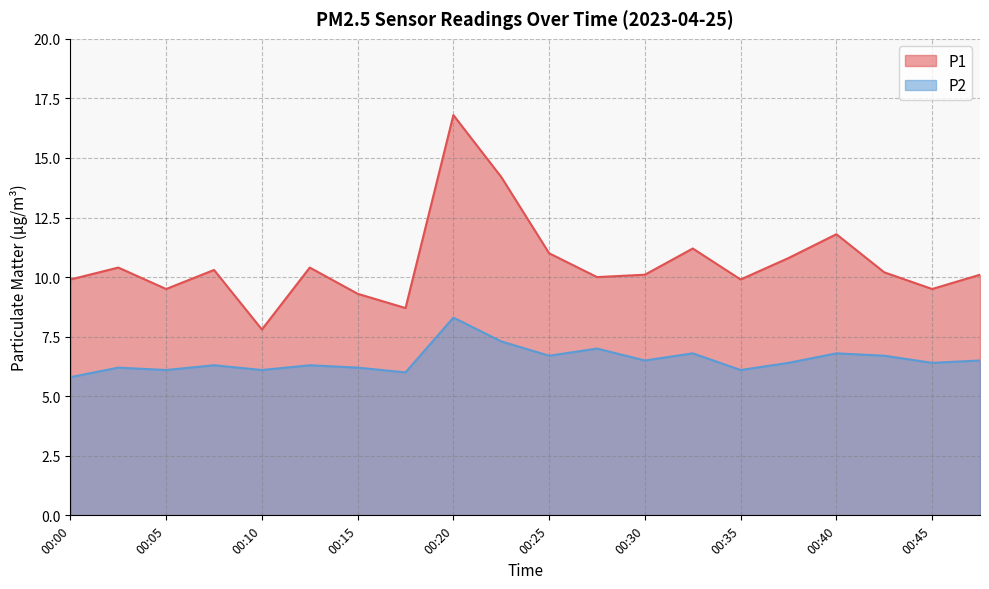

At how many categories does at least one series exceed 11?

4